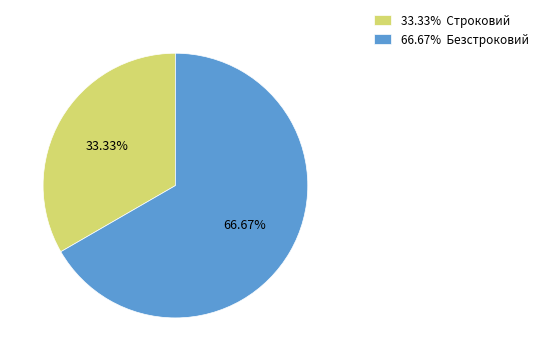

Is 33.33% Строковий the majority of the pie?

No